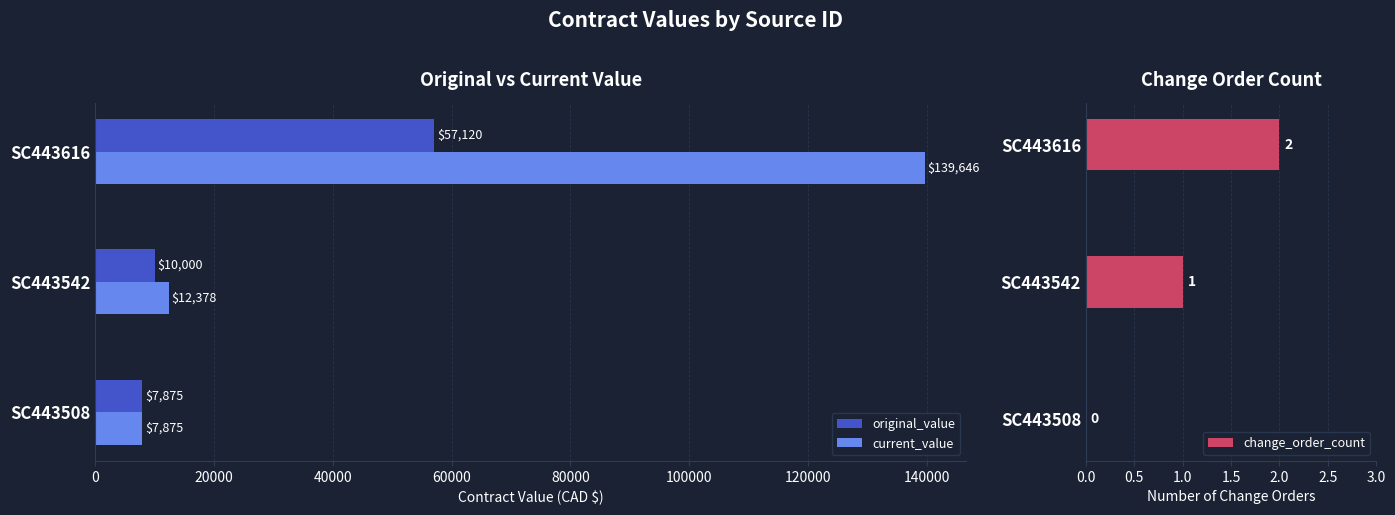

The value of original_value at SC443508 is 7875.0. True or false?

True